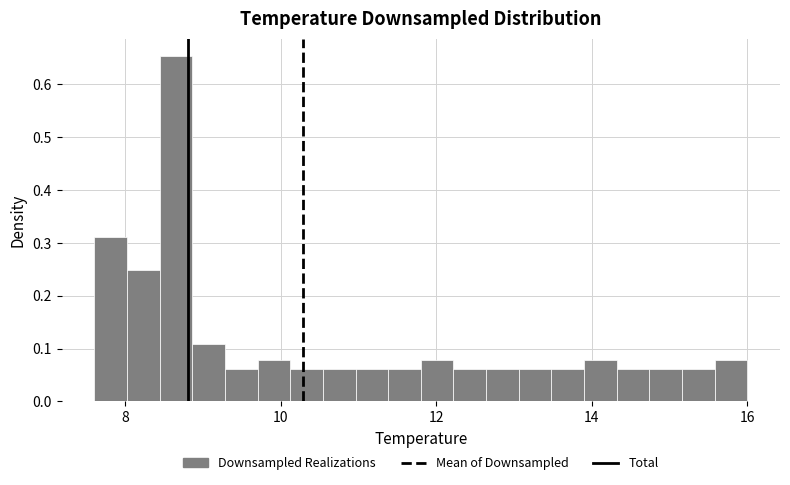

Around what value on the x-axis is the tallest bar? Give the approximate position of its centre, as read against the axis.

8.6